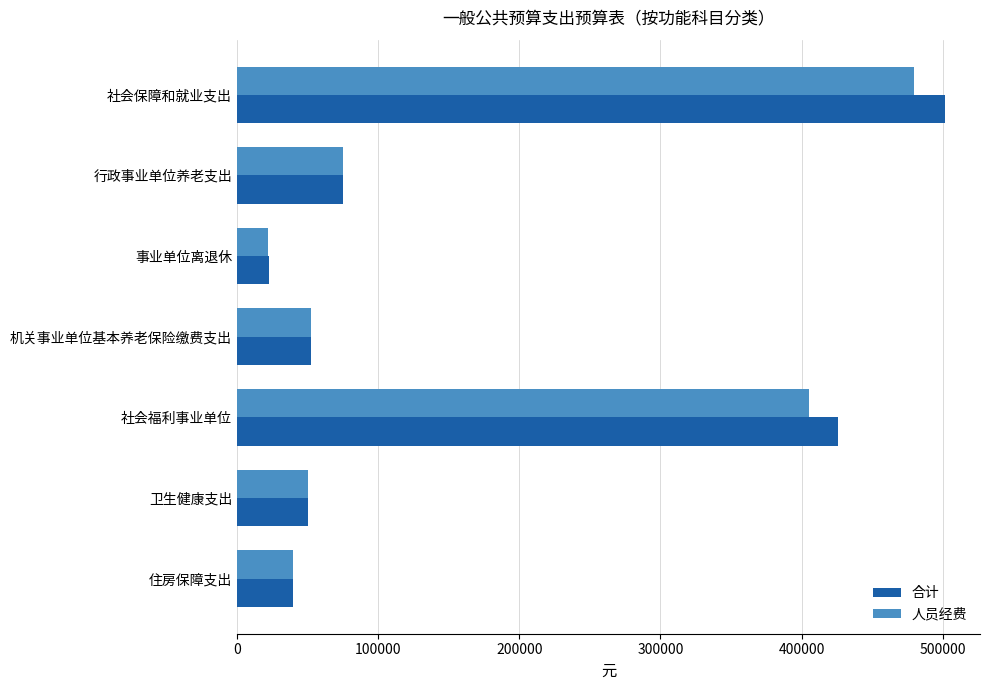

Which series changed the most between 社会保障和就业支出 and 卫生健康支出?

合计